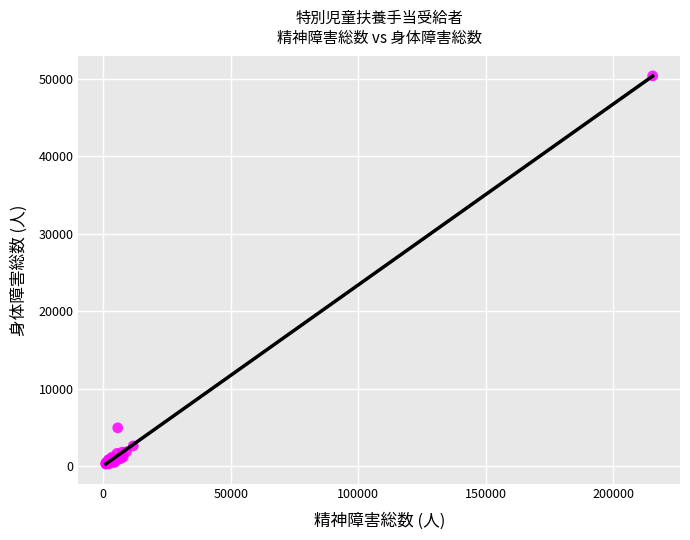

What Y value in the scatter plot is closest to 25331?

4971